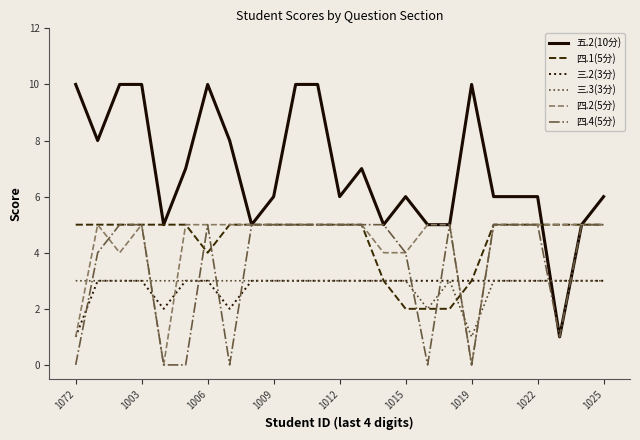

Reading left to right, transcribe all the data shown in this chart.

五.2(10分): 10	8	10	10	5	7	10	8	5	6	10	10	6	7	5	6	5	5	10	6	6	6	1	5	6
四.1(5分): 5	5	5	5	5	5	4	5	5	5	5	5	5	5	3	2	2	2	3	5	5	5	5	5	5
三.2(3分): 1	3	3	3	2	3	3	2	3	3	3	3	3	3	3	3	3	3	3	3	3	3	3	3	3
三.3(3分): 3	3	3	3	3	3	3	3	3	3	3	3	3	3	3	3	2	3	1	3	3	3	3	3	3
四.2(5分): 1	5	4	5	0	5	5	5	5	5	5	5	5	5	4	4	5	5	0	5	5	5	5	5	5
四.4(5分): 0	4	5	5	0	0	5	0	5	5	5	5	5	5	5	4	0	5	0	5	5	5	1	5	5